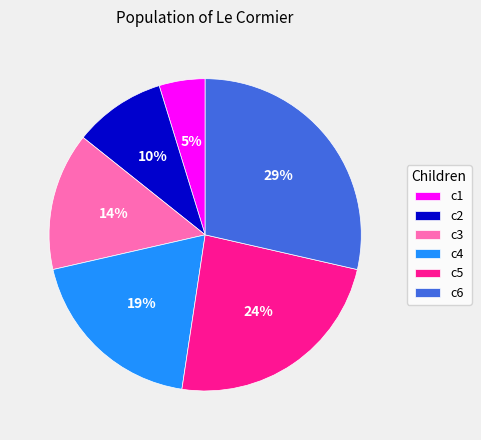

What percentage is the c4 slice, to the nearest percent?

19%